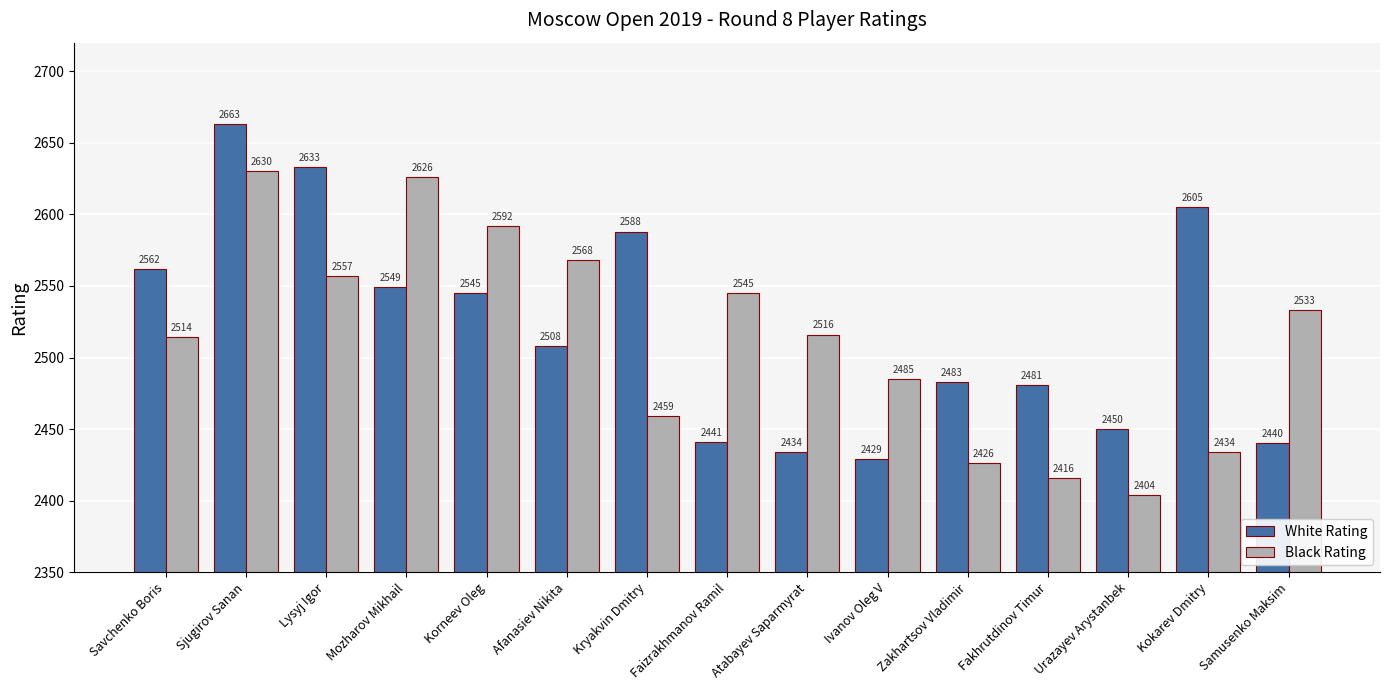

What is the average value of the White Rating series?

2521